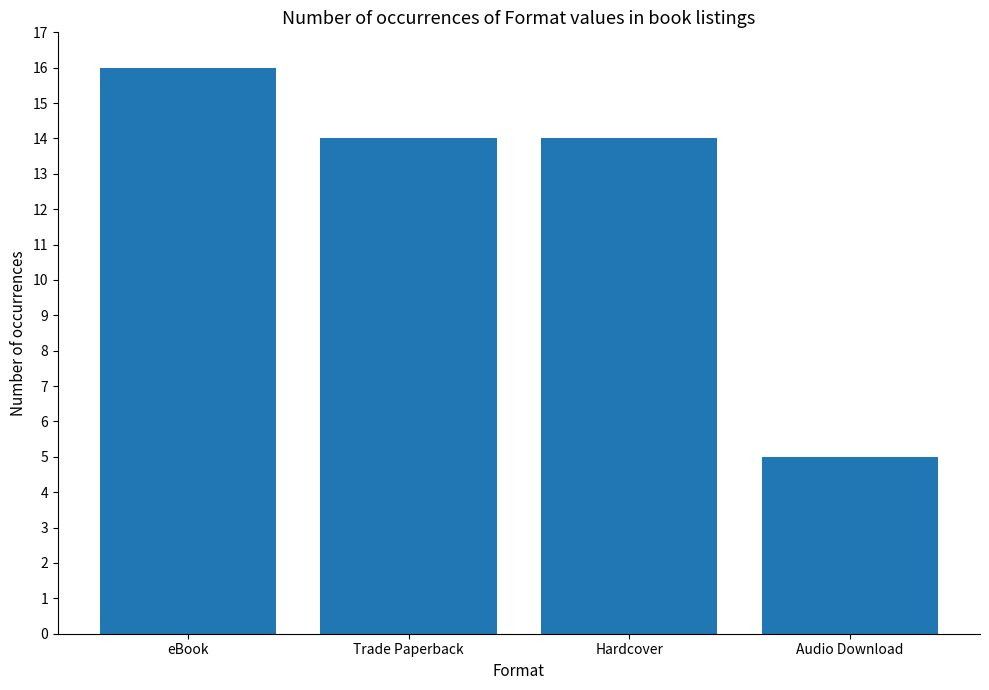

What value does the data have at Trade Paperback, to the nearest 5?

15